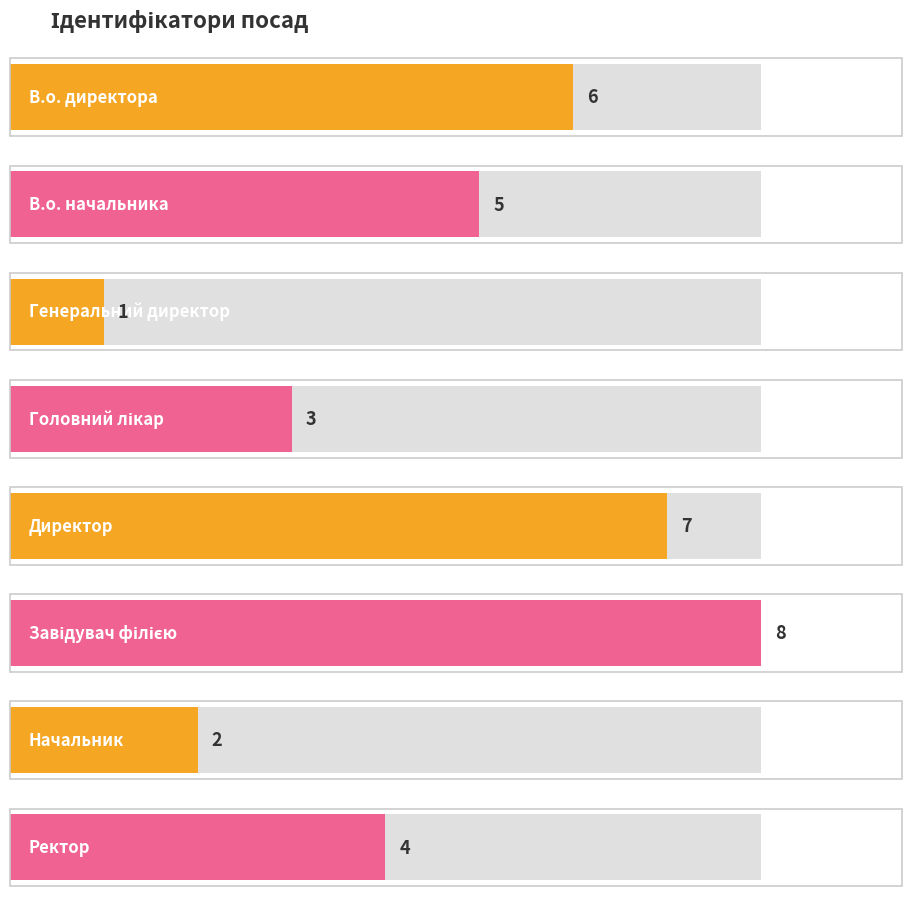

What is the sum of the values at Генеральний директор and Директор?

8